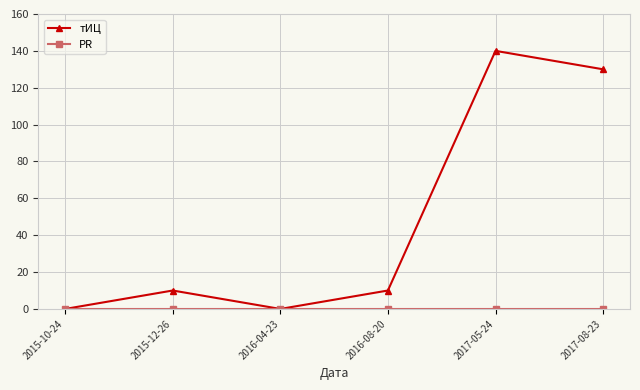

Is this an area chart (filled region under the line)?

No